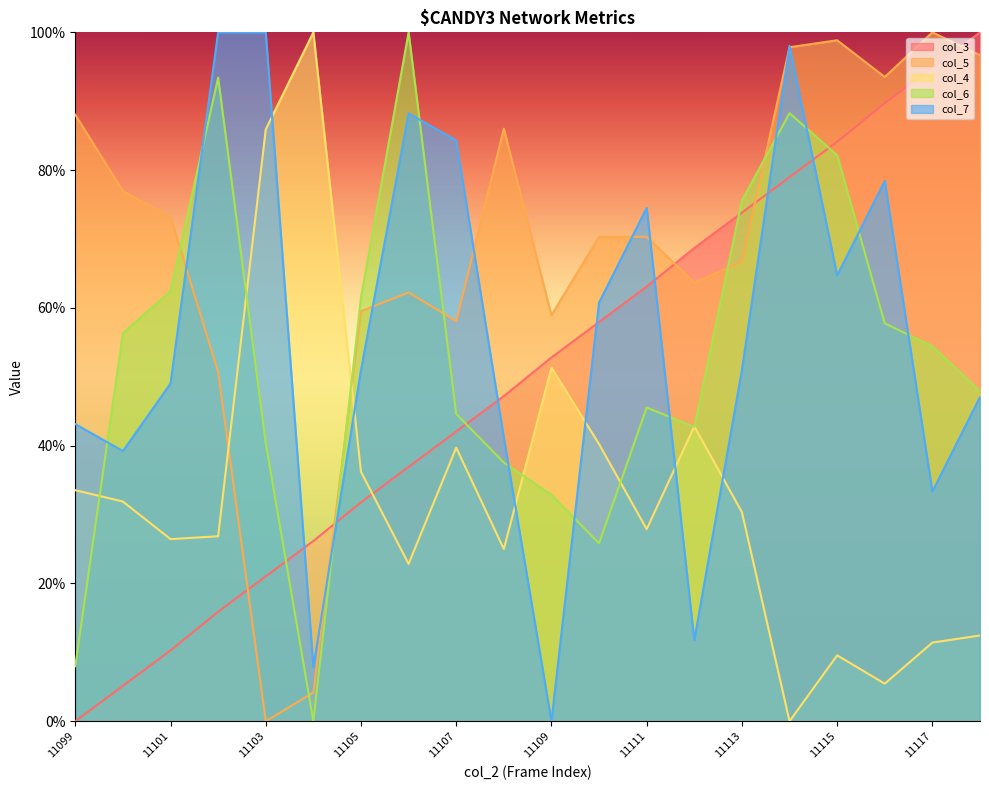

Where do col_7 and col_4 first cross each other?

11103 and 11104